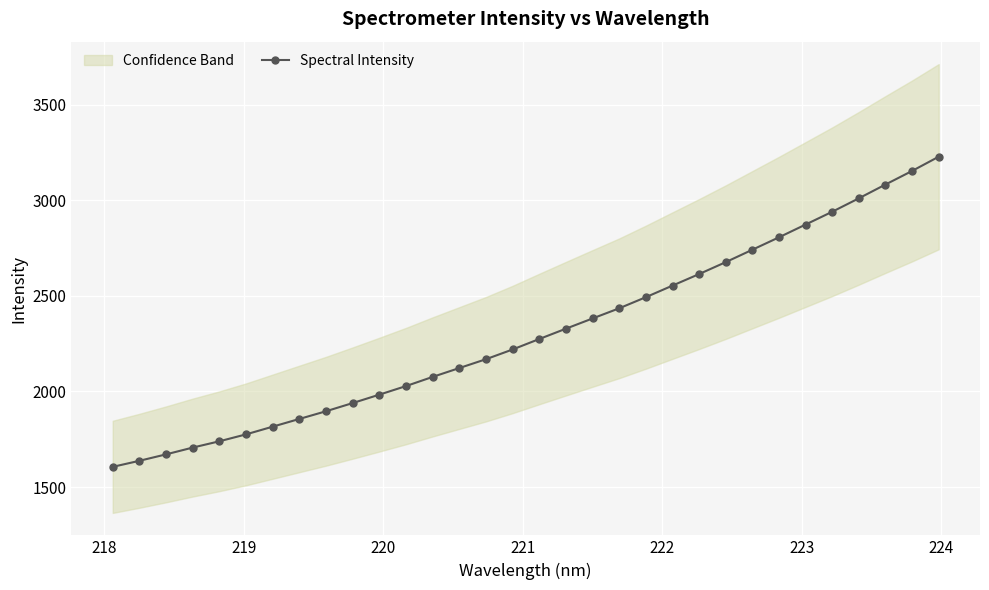

What is the value of the Spectral Intensity point at the 2nd from the left?

1637.4